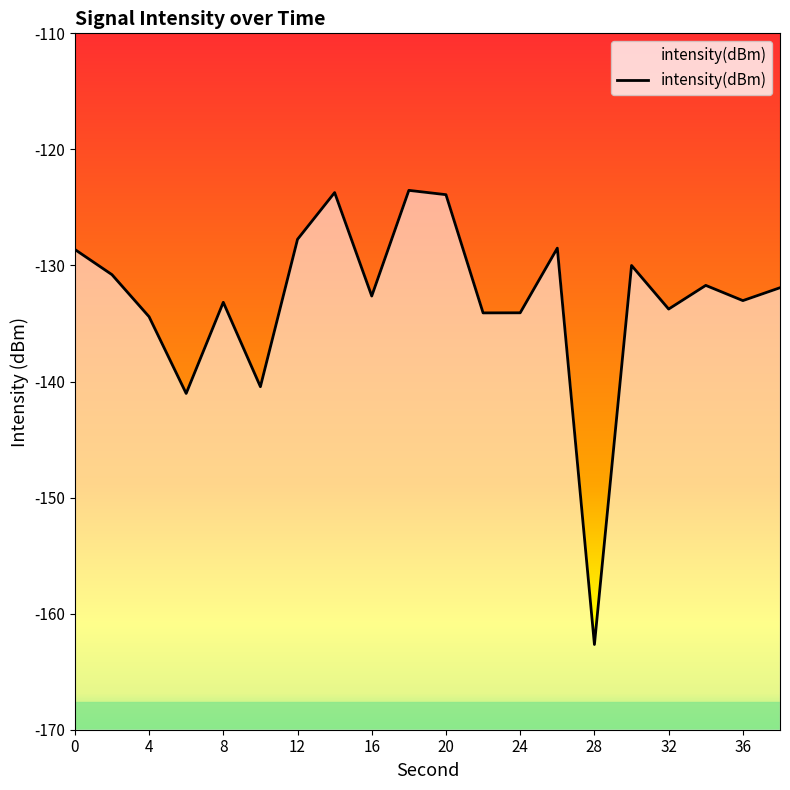

Does the chart have visible grid lines?

No